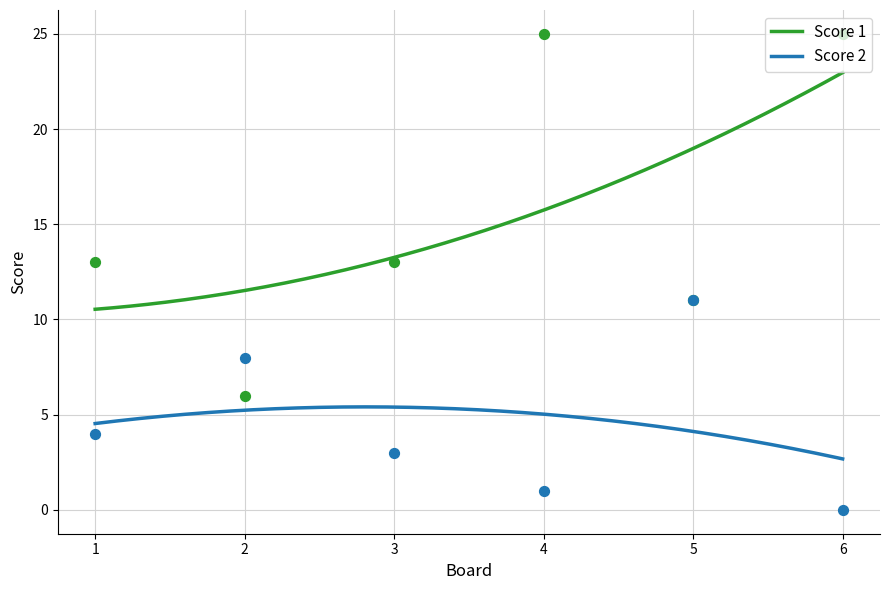

Which series contains the highest Y value?

Score 1